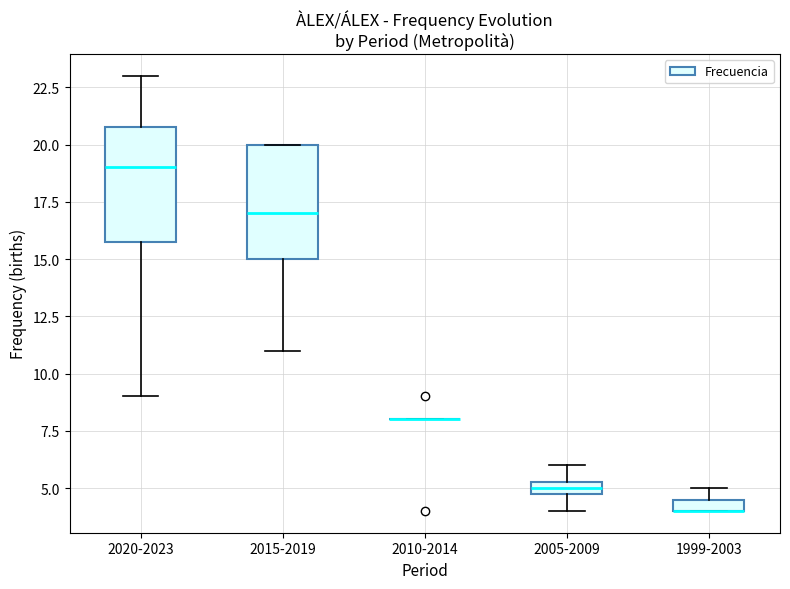

Where does the upper whisker of the box for 2020-2023 end on the y-axis? The values are not printed on the chart, so give them approximately, as read against the axis.

23.0